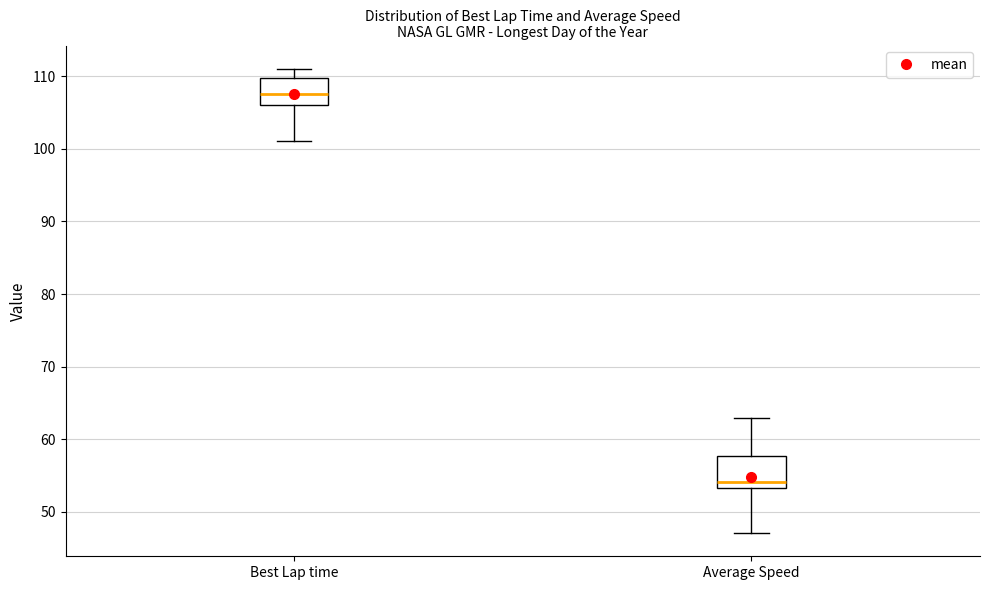

Reading left to right, read every box against the y-axis: the position of its median line, the range the box covers, and the ends of its whiskers. The values are not printed on the chart, so give them approximately, as read against the axis.

Best Lap time: median 108, box 106 to 110, whiskers 101 to 111
Average Speed: median 54, box 53 to 58, whiskers 47 to 63